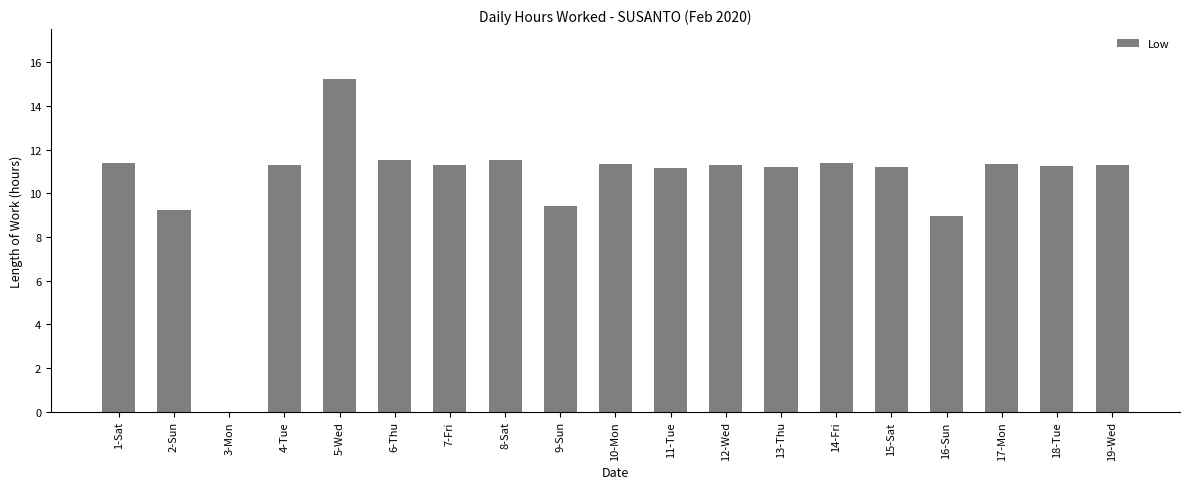

What is the ratio of the value at 2-Sun to the value at 16-Sun?

1.0